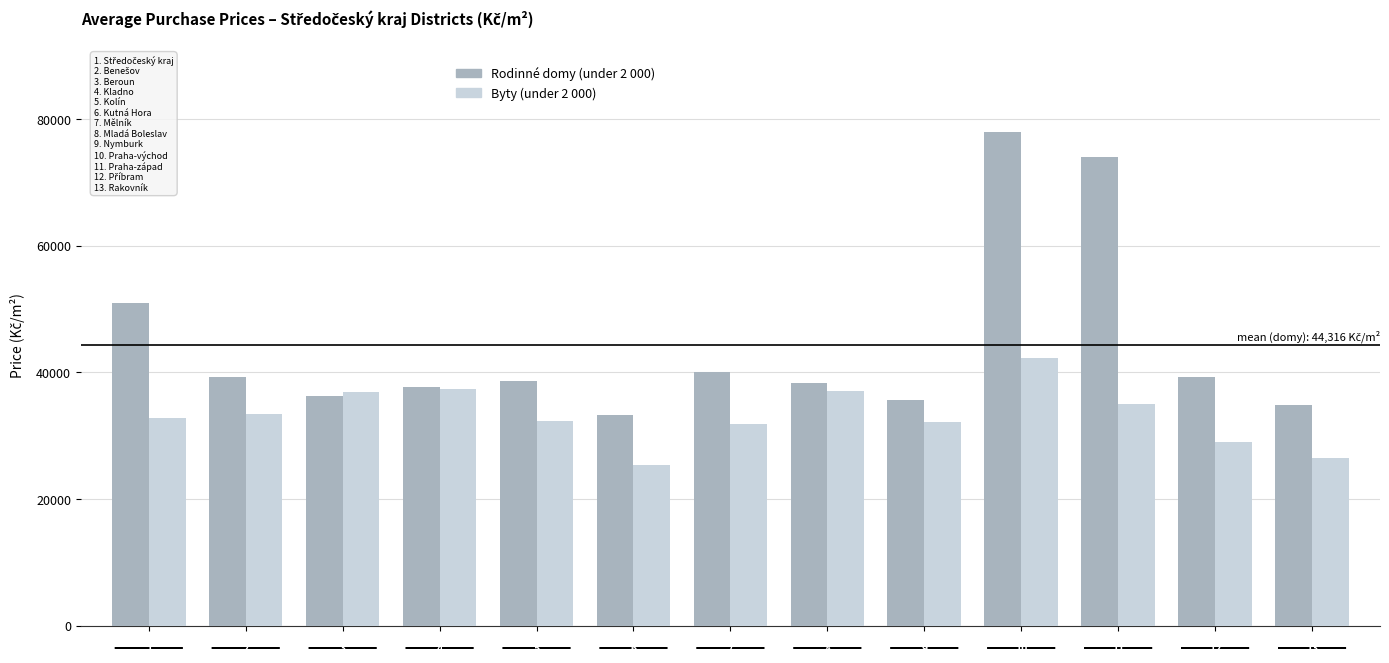

What are all the series names shown in the legend?

Rodinné domy (under 2 000), Byty (under 2 000)